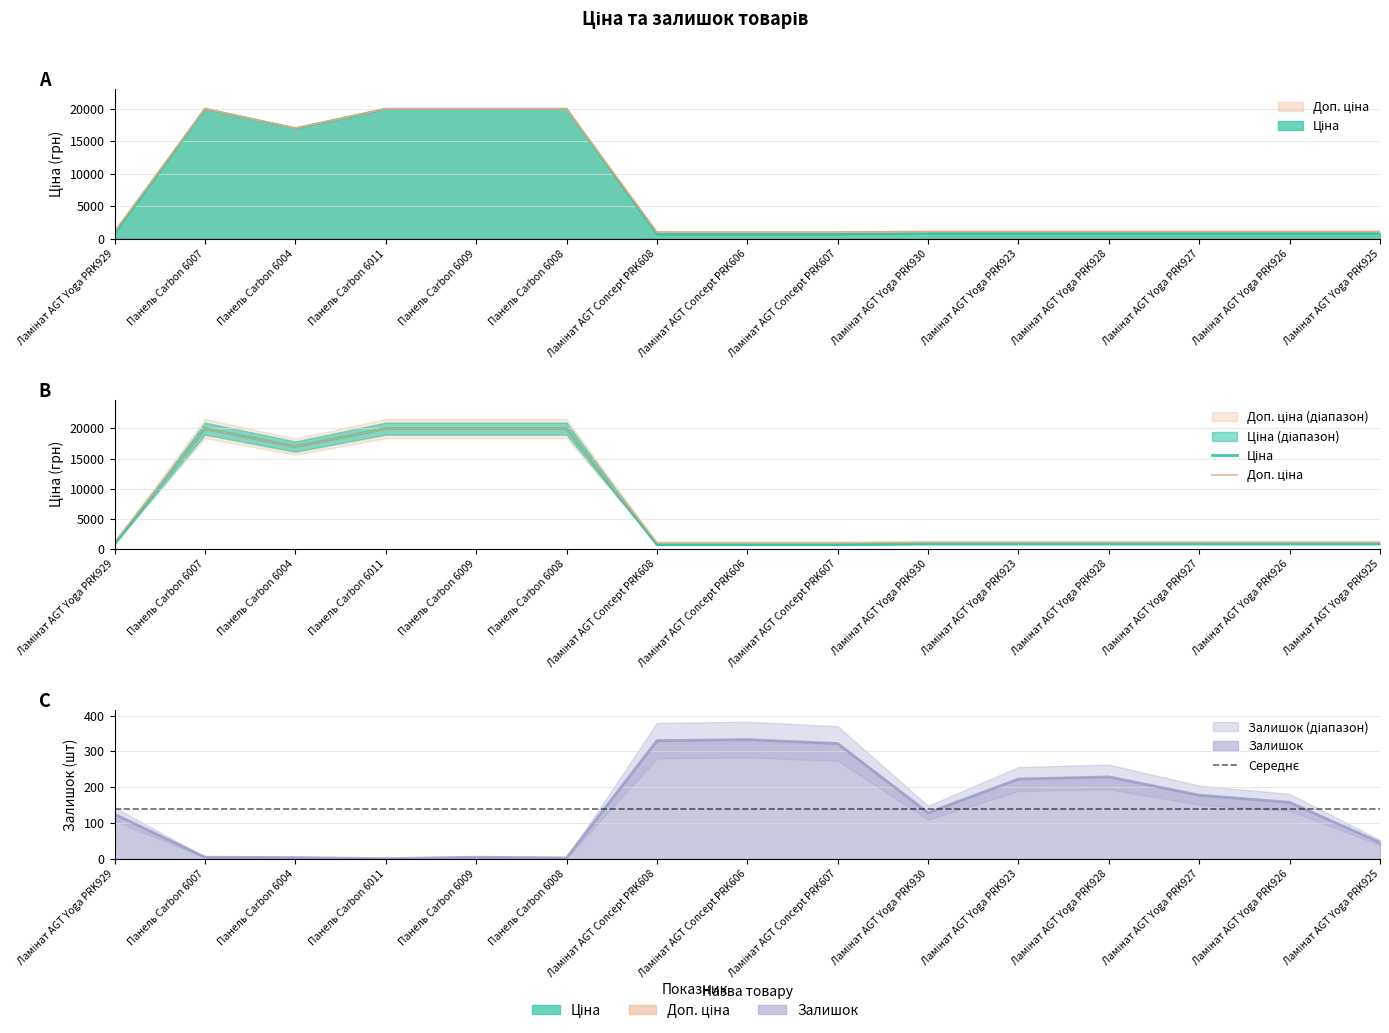

At Ламінат AGT Yoga PRK926, list the series in order from largest to smallest.

Доп. ціна, Ціна, Залишок